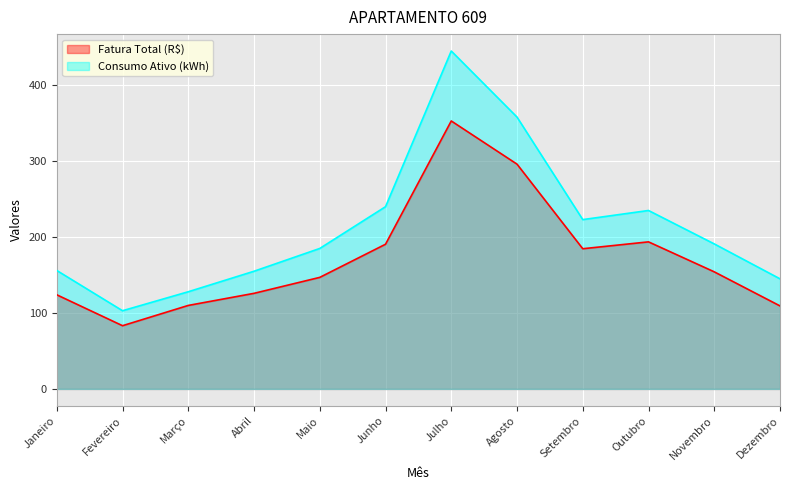

At which label is Consumo Ativo (kWh) closest to 274?

Junho